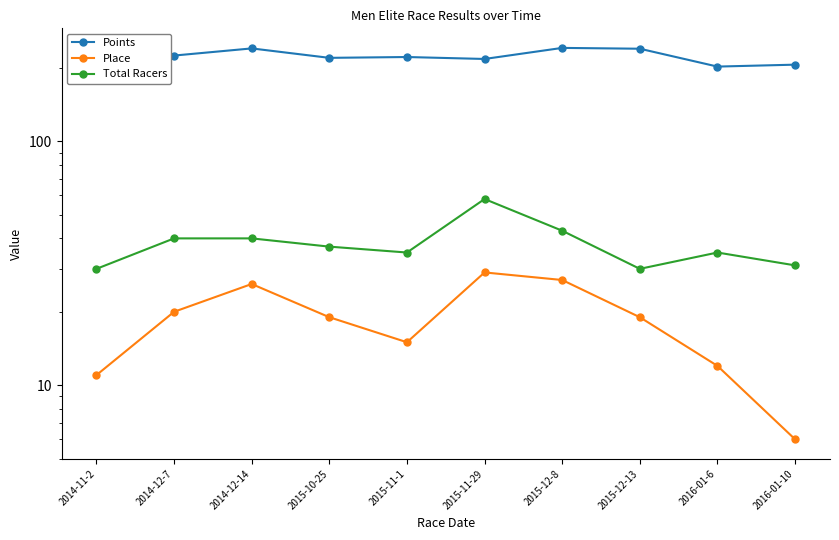

What is the total value across all series at 2015-12-13?

288.8